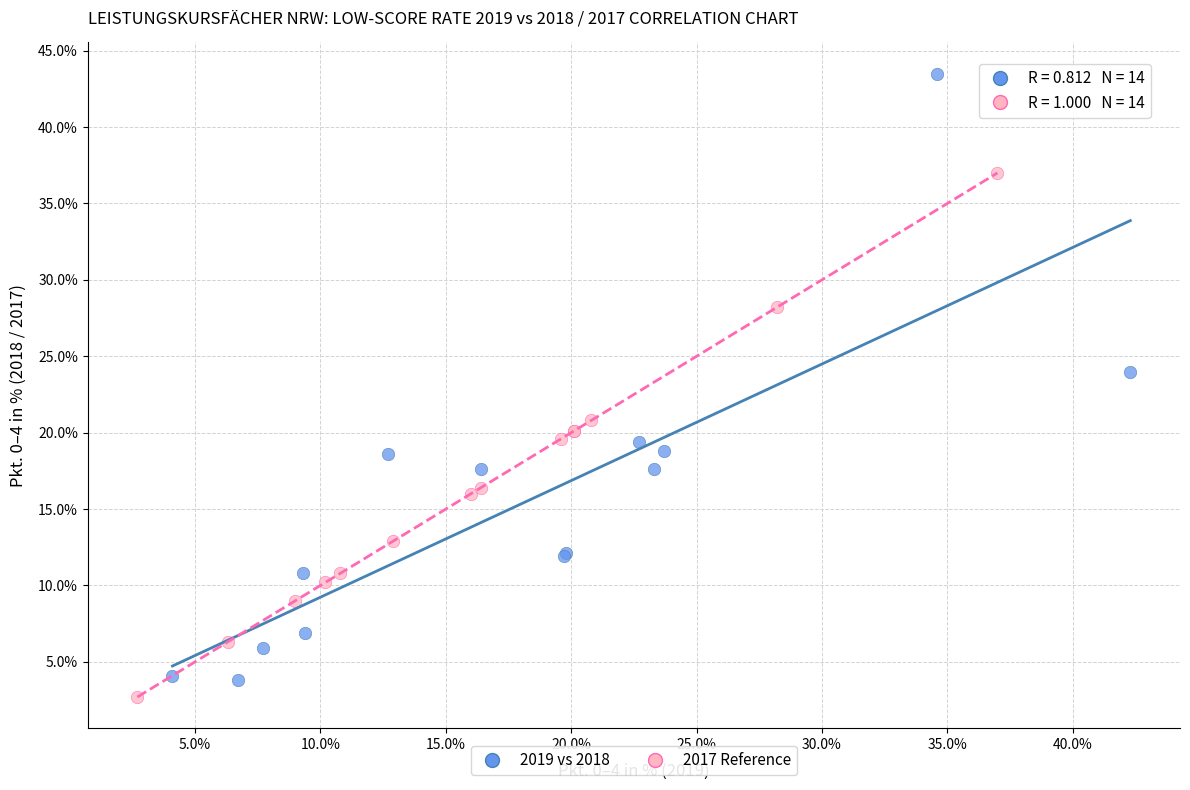

Which series contains the highest Y value?

2019 vs 2018